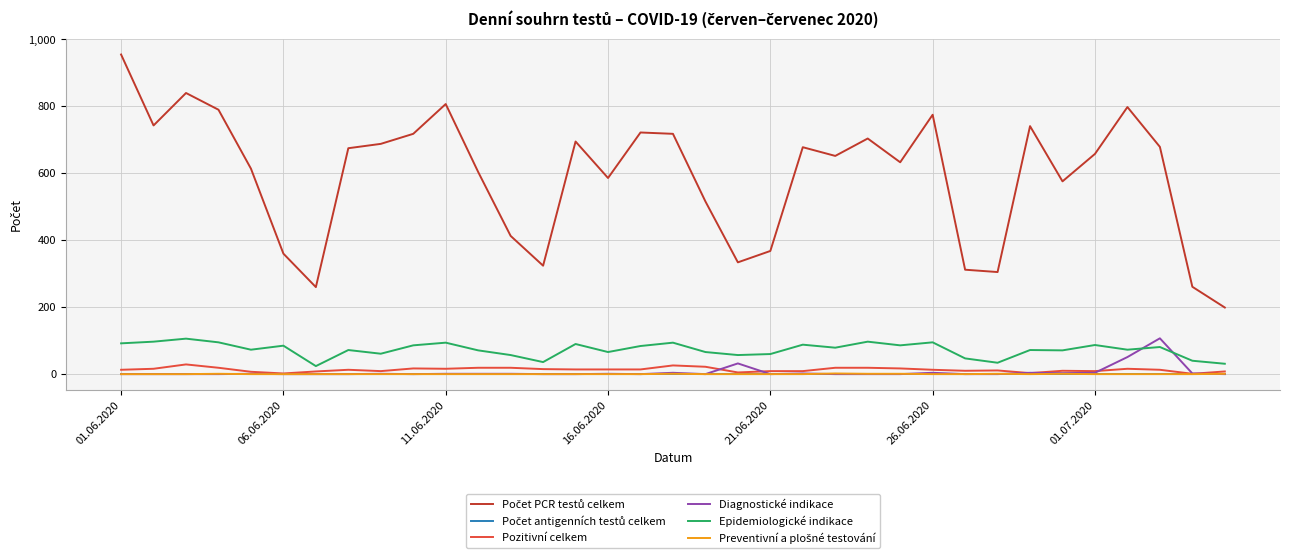

What is the maximum value shown in the chart?

955